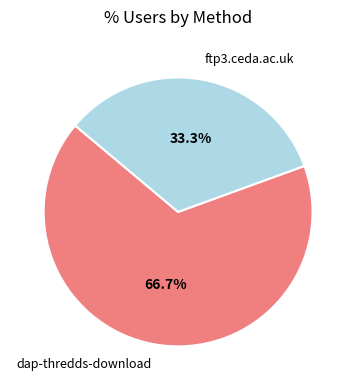

Is there a majority slice in this chart?

Yes